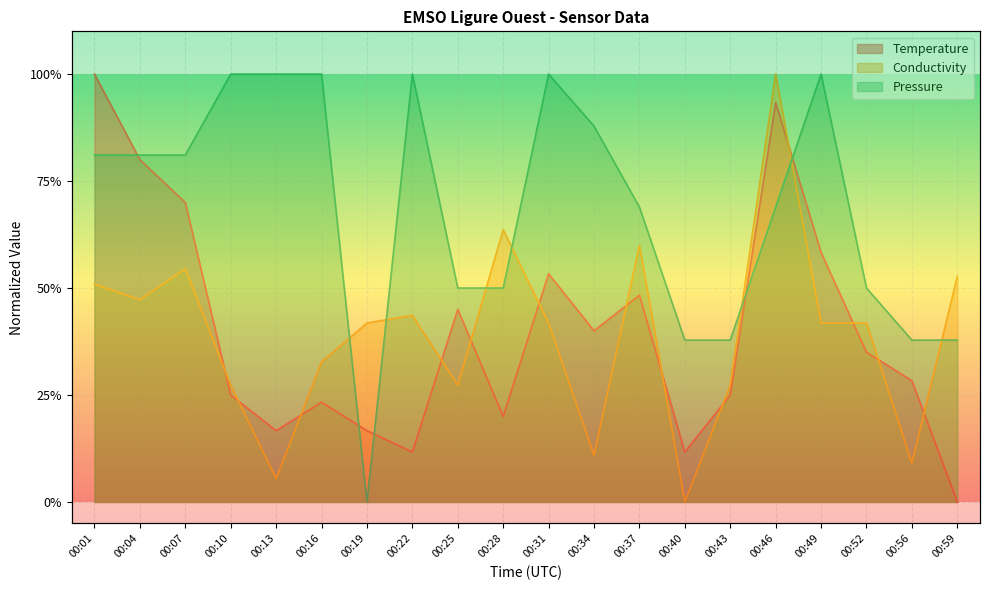

Which label corresponds to the largest value in the chart?

00:01